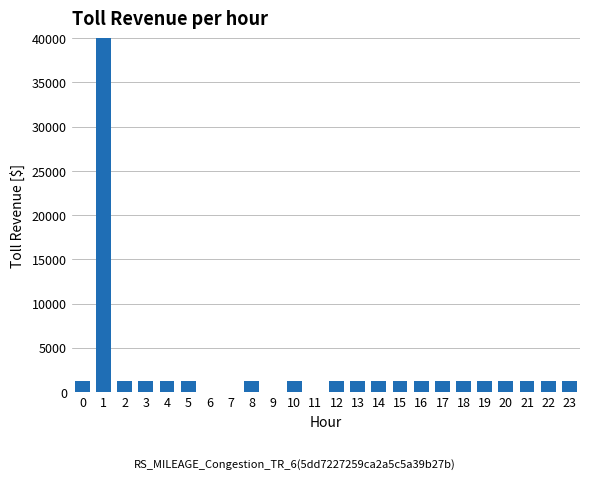

The value at 9 is 23730. True or false?

False